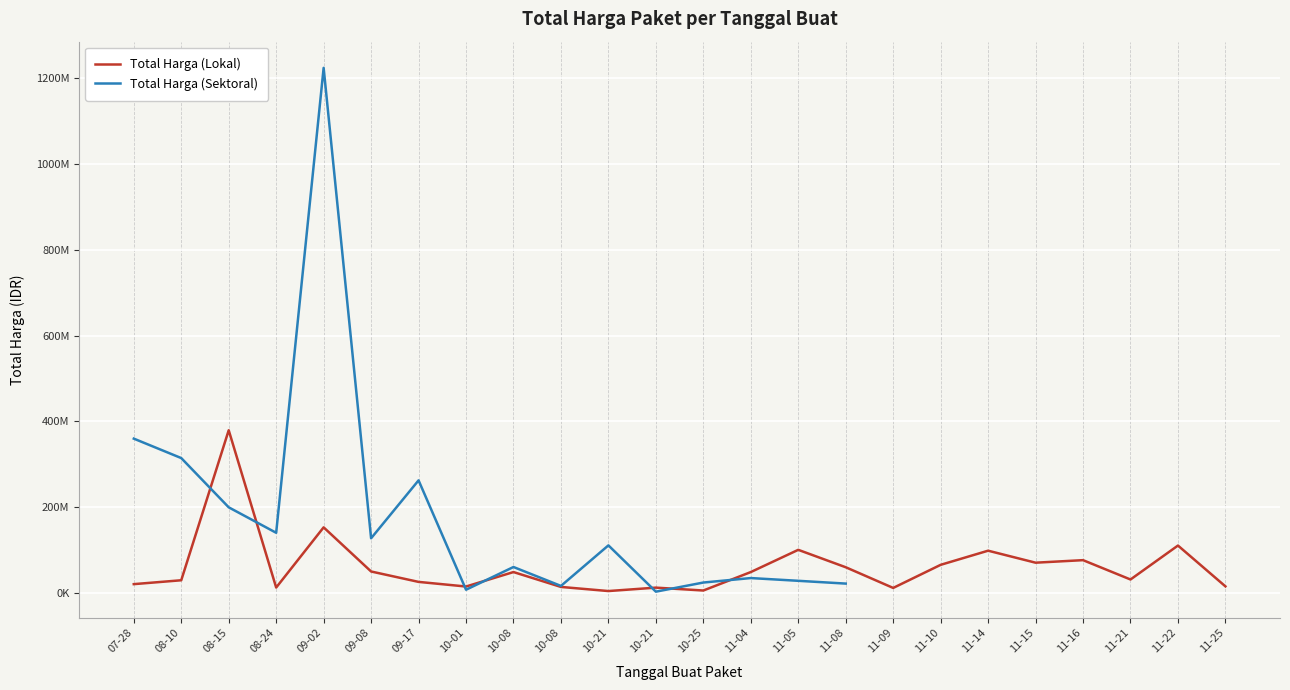

True or false: Total Harga (Lokal) and Total Harga (Sektoral) intersect in this chart.

True